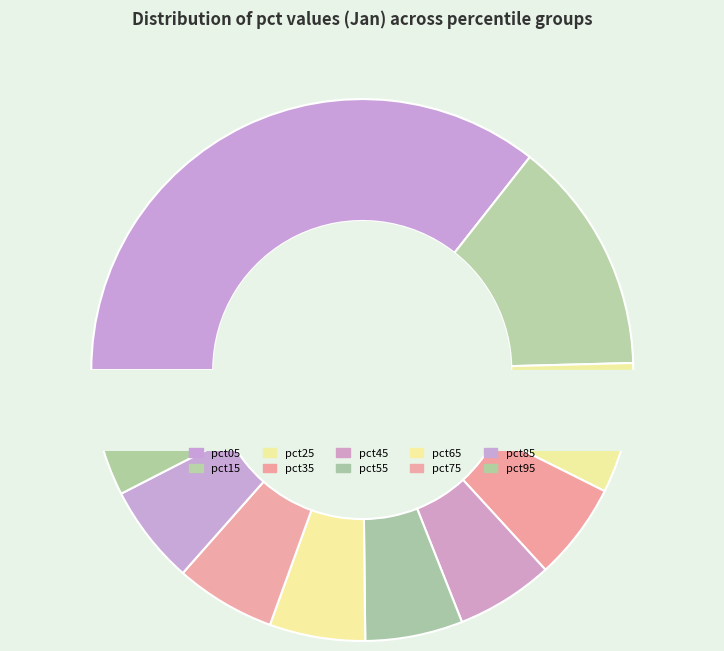

Do pct55 and pct65 together represent more than half of the pie?

No